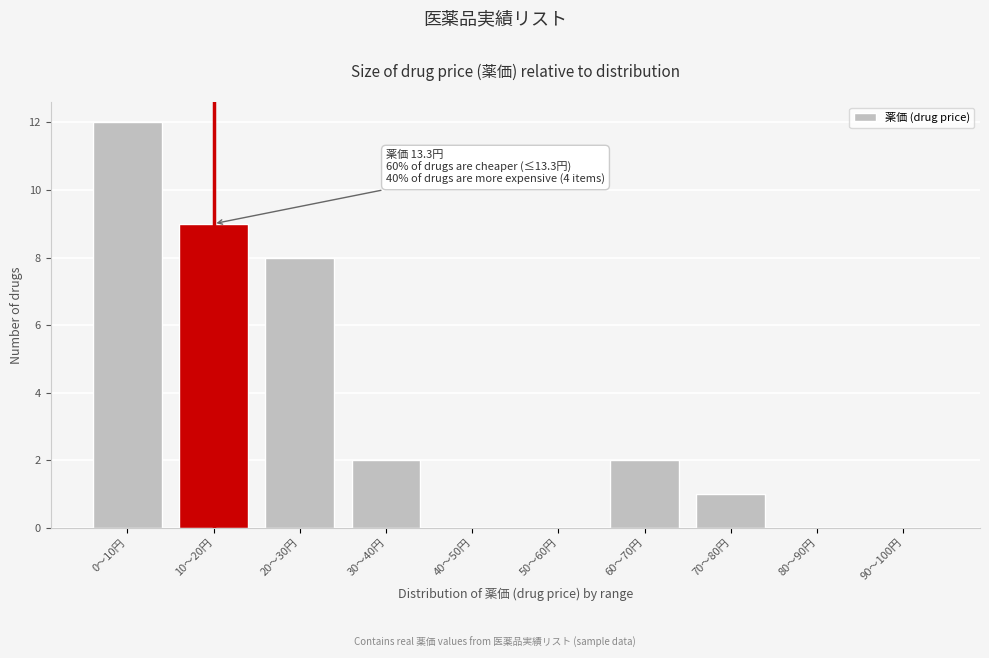

Reading left to right, list all the values displayed in this chart.

0〜10円=12	10〜20円=9	20〜30円=8	30〜40円=2	40〜50円=0	50〜60円=0	60〜70円=2	70〜80円=1	80〜90円=0	90〜100円=0